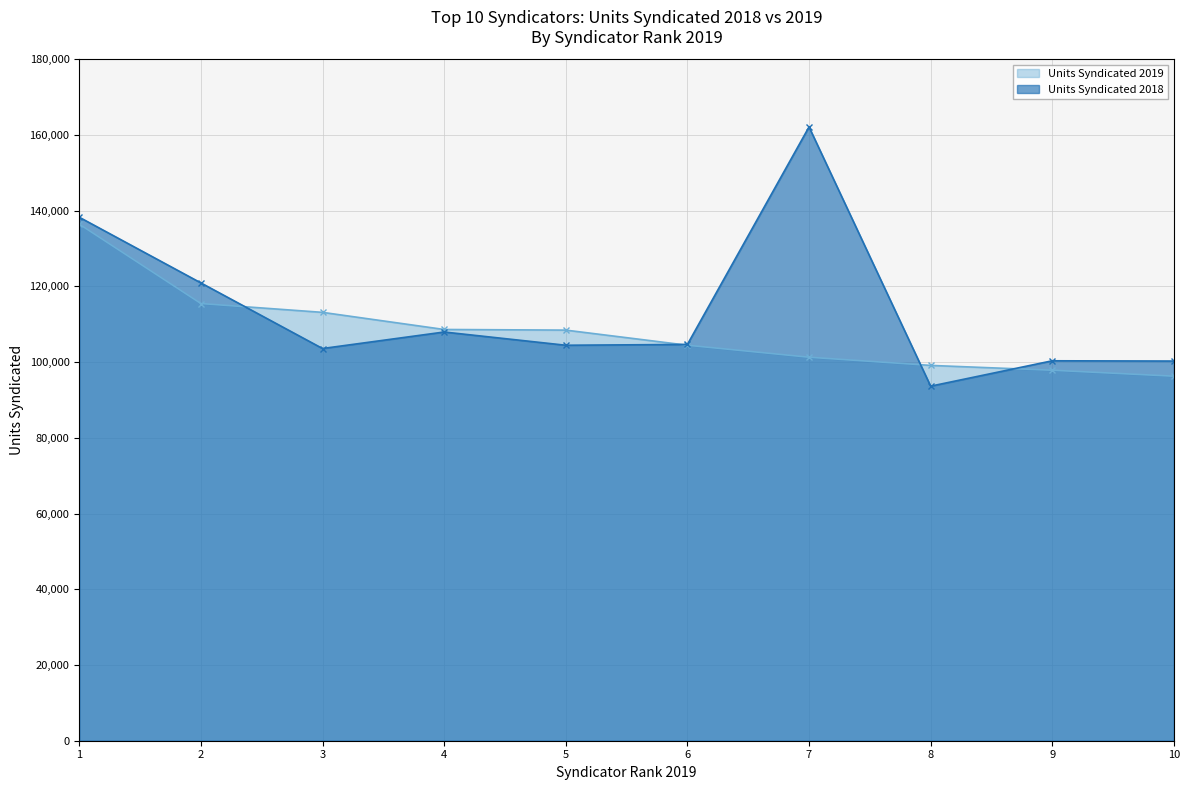

Is the value of Units Syndicated 2018 at 6 greater than the value of Units Syndicated 2019 at 1?

No